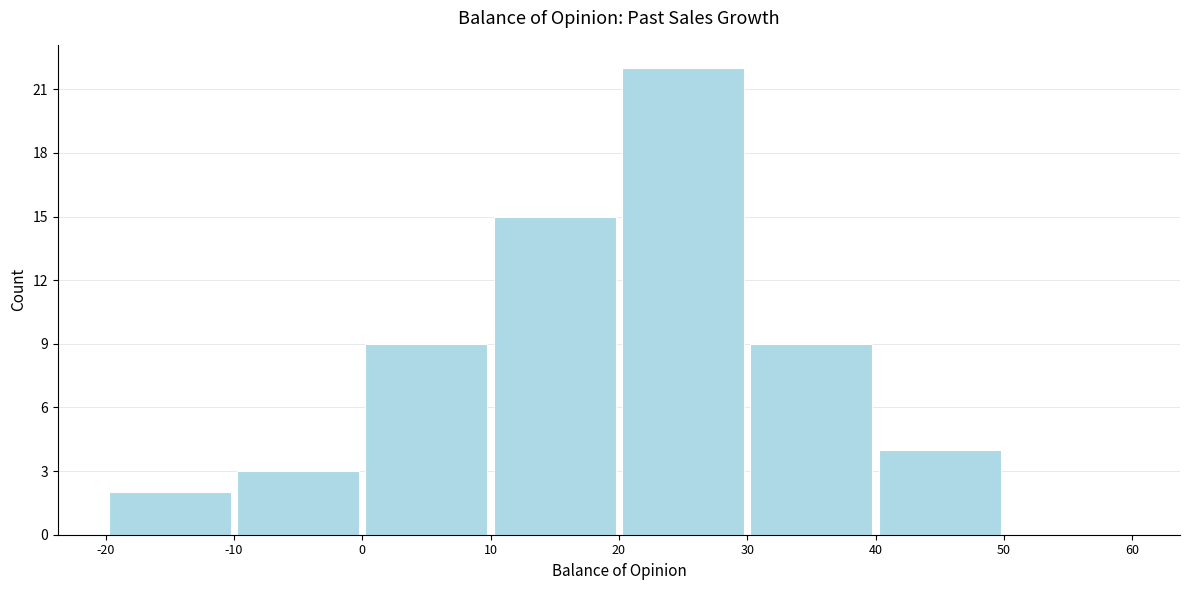

Reading left to right, list every bar in this chart as the range it spans on the x-axis followed by its height. The values are not printed on the chart, so give them approximately, as read against the axis.

-20 to -10: 2
-10 to 0: 3
0 to 10: 9
10 to 20: 15
20 to 30: 22
30 to 40: 9
40 to 50: 4
50 to 60: 0